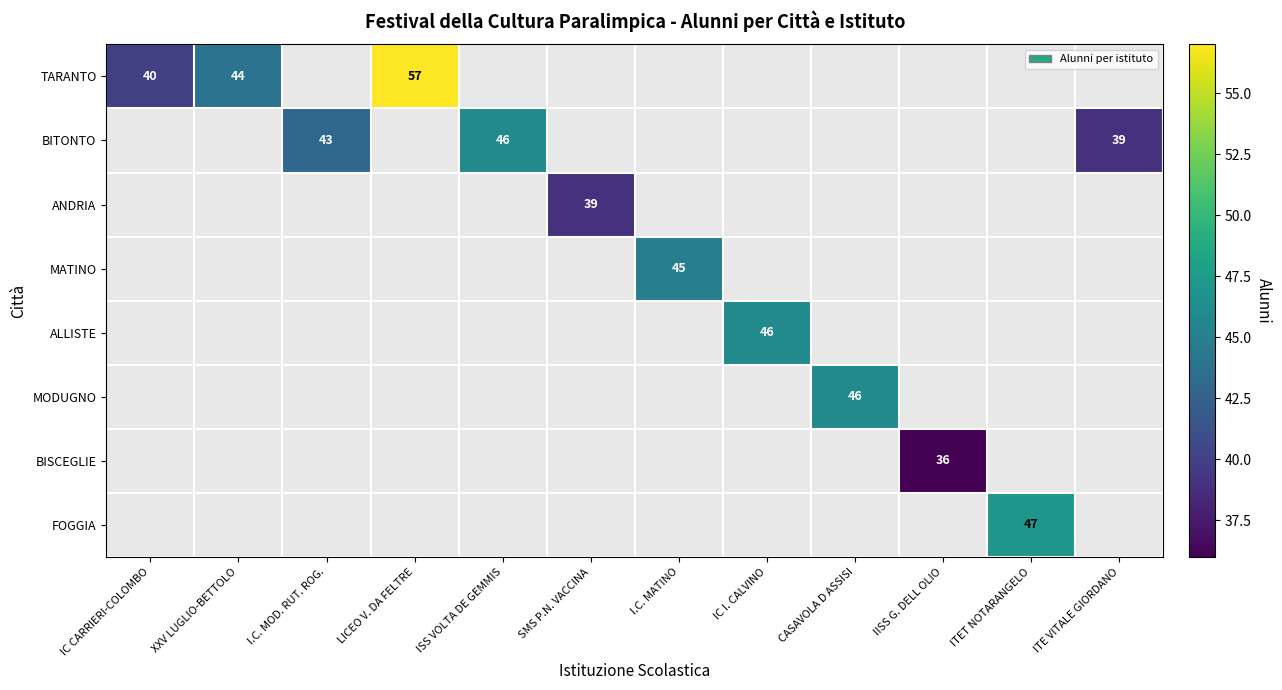

How many data points does each series have?

12